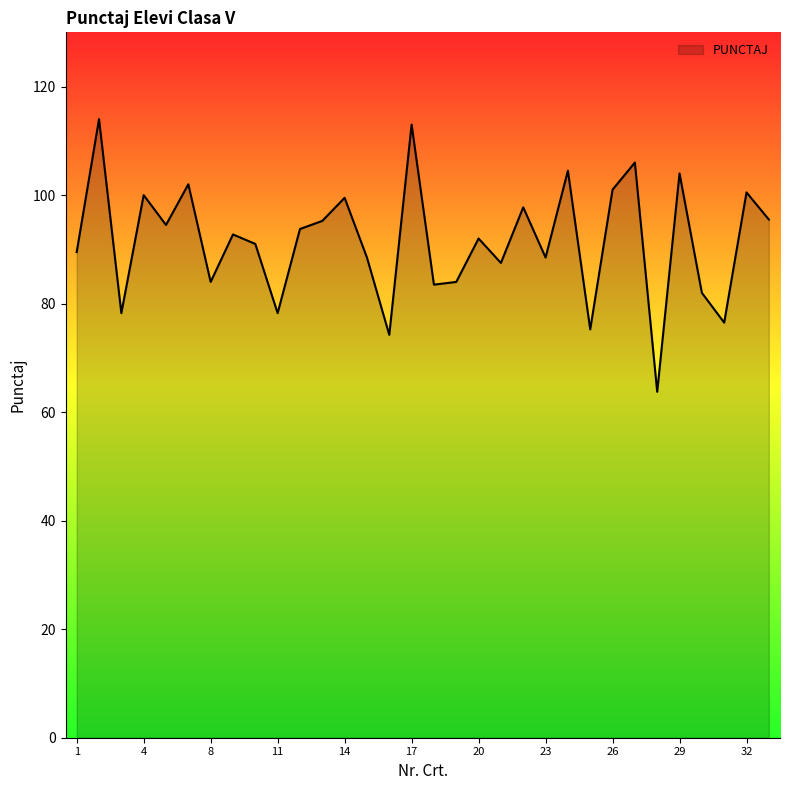

True or false: the data has more than 0 interior local peaks.

True